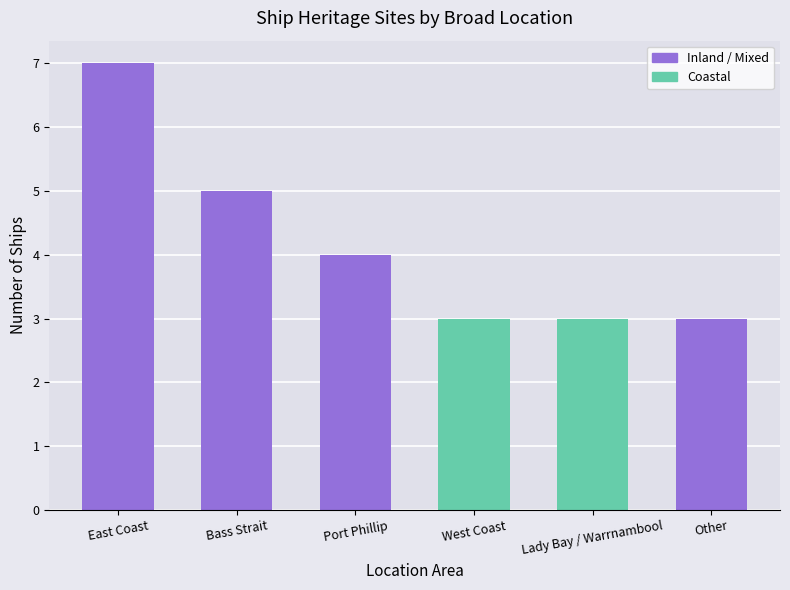

How many values are below 4?

3